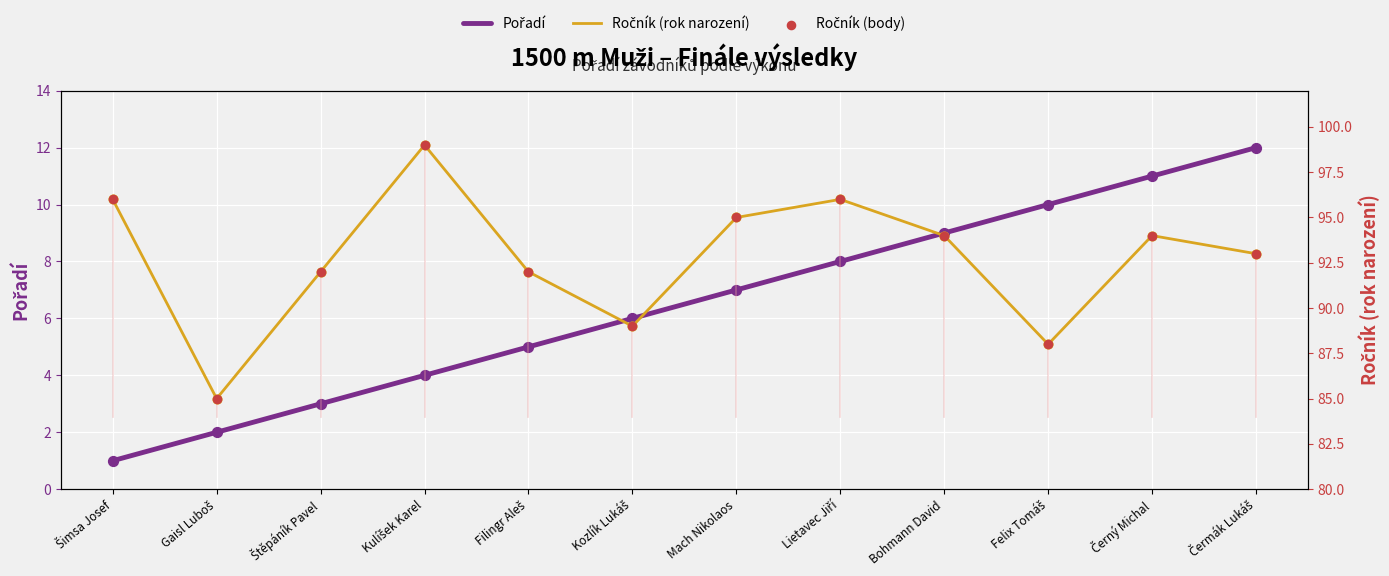

Is the value of Pořadí at Felix Tomáš greater than the value of Ročník (body) at Lietavec Jiří?

No